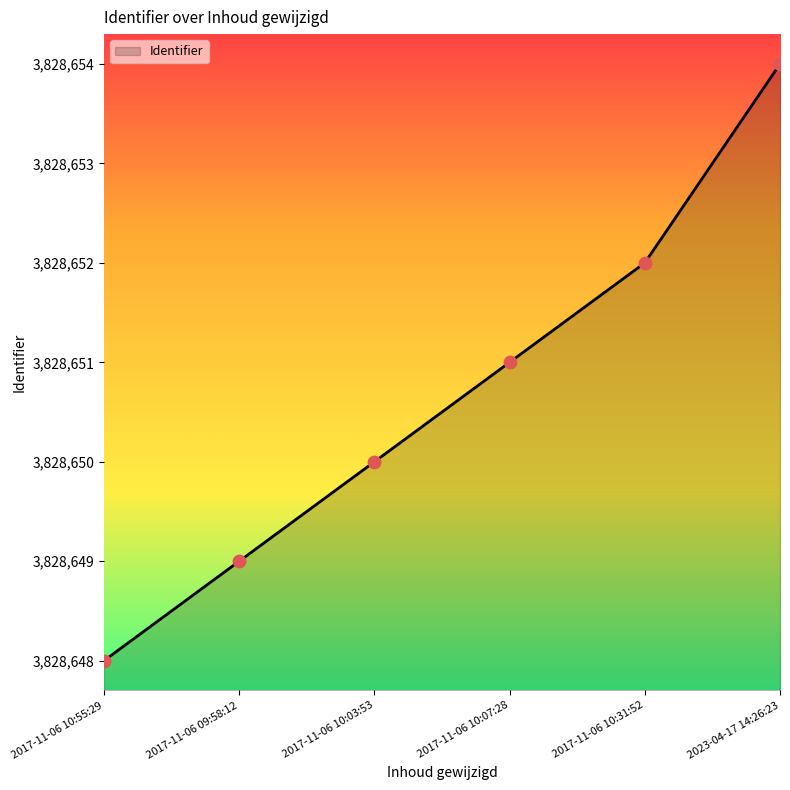

Which has a higher value, 2017-11-06 10:55:29 or 2023-04-17 14:26:23?

2023-04-17 14:26:23